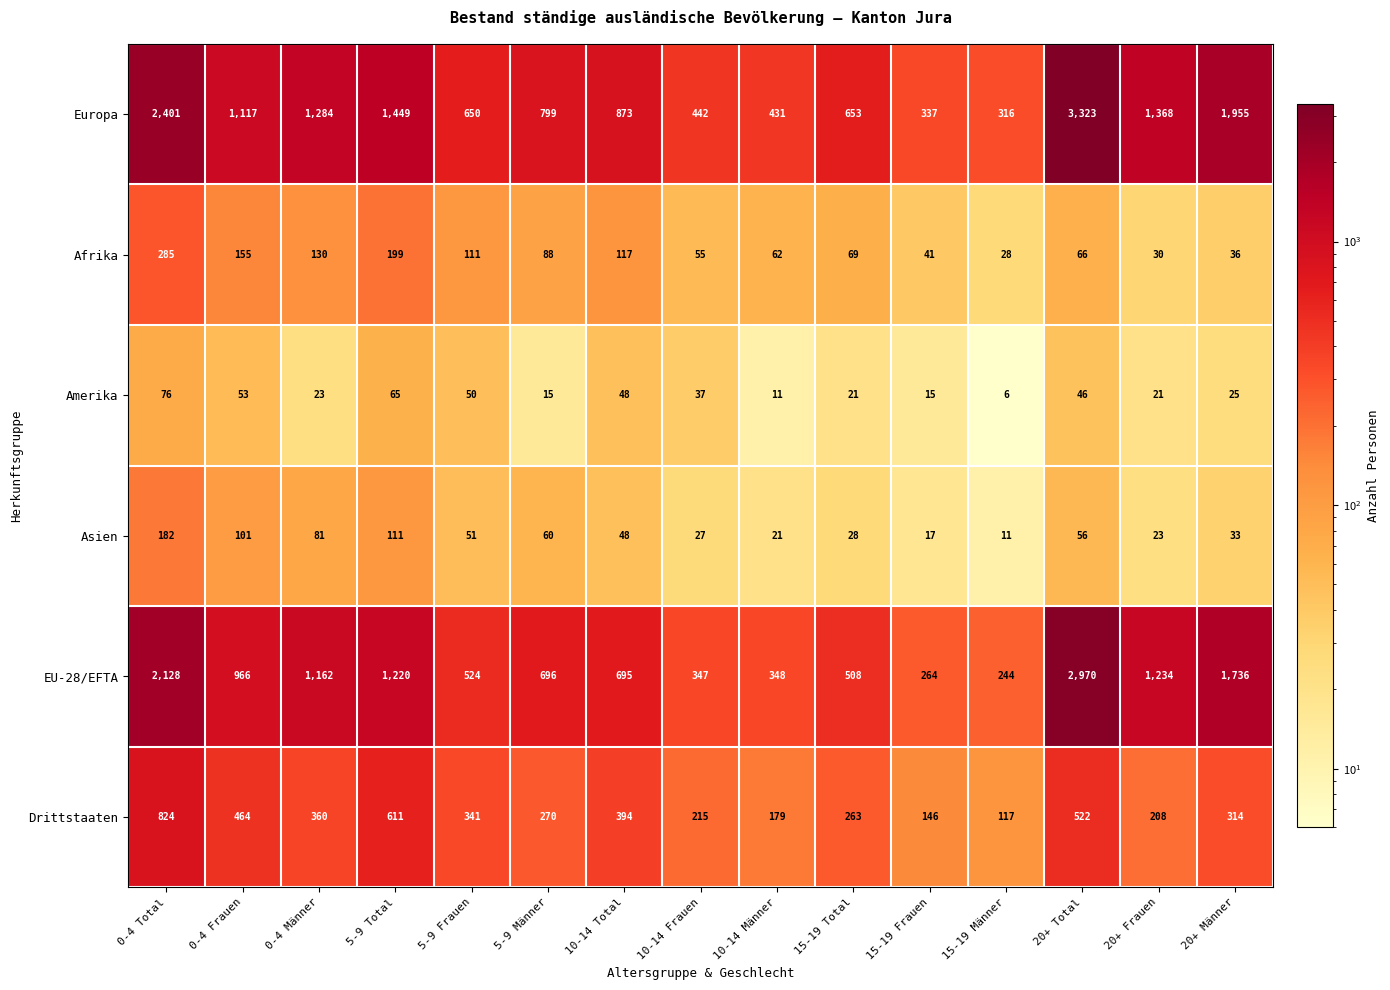

What is the total value across all series at 0-4 Frauen?

2856